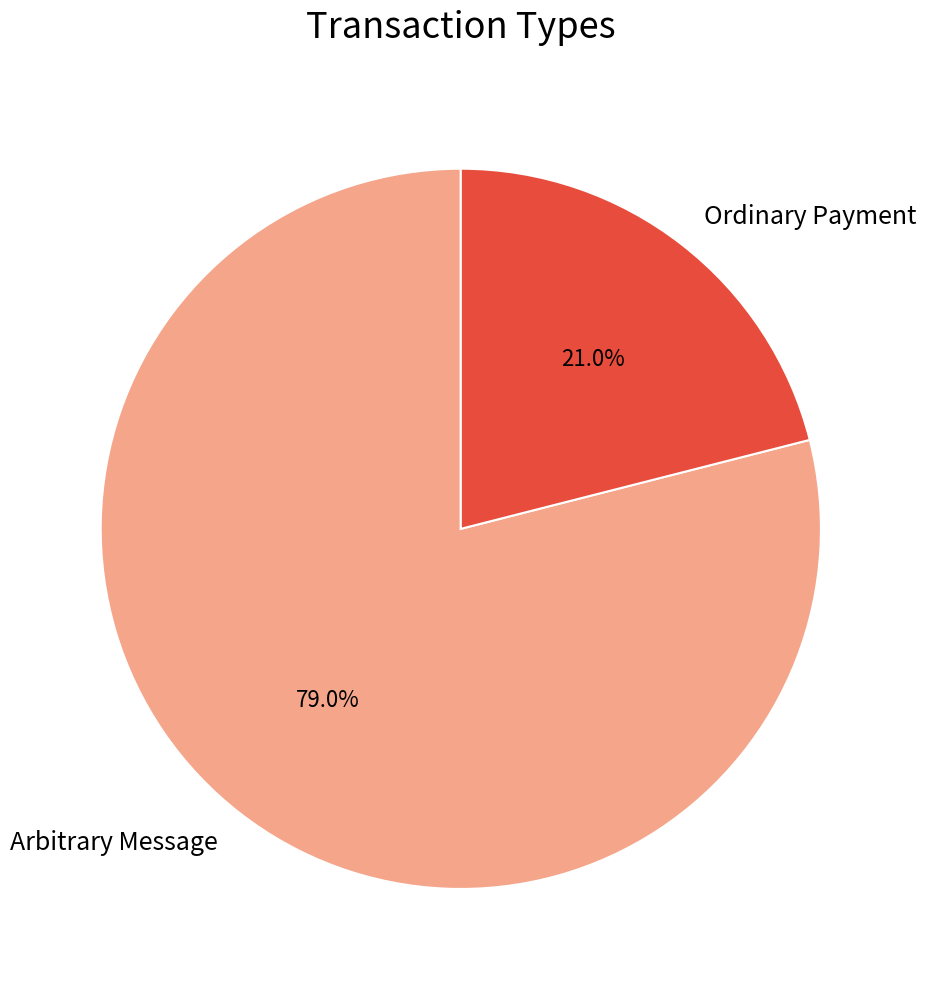

Rank the categories by value from lowest to highest.

Ordinary Payment, Arbitrary Message